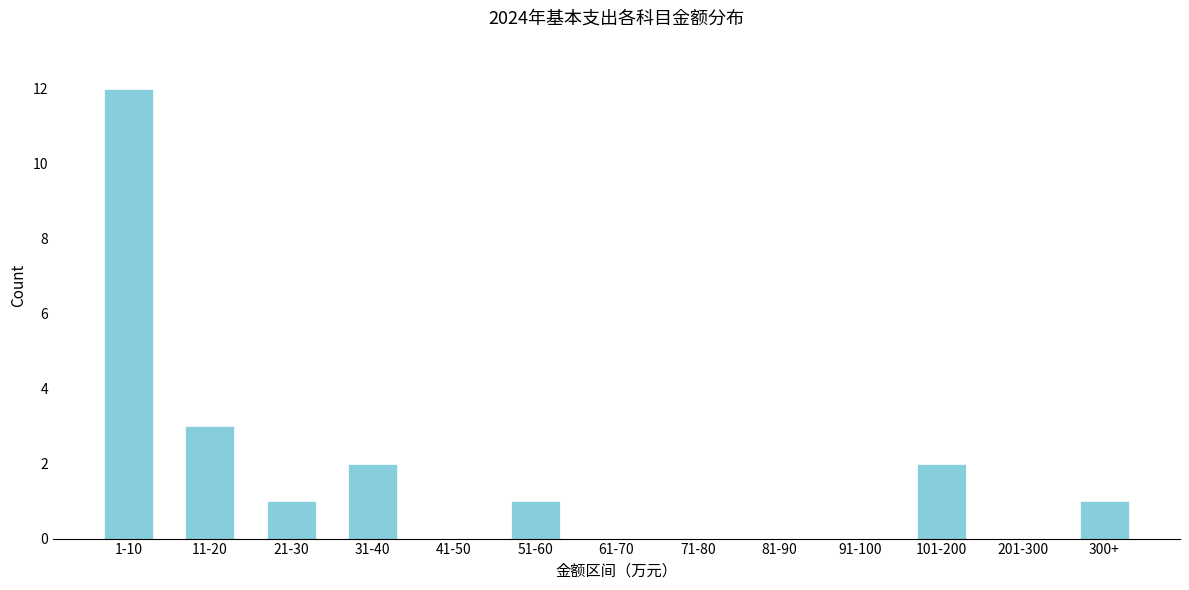

Reading right to left, extract all data points from this chart.

300+=1	201-300=0	101-200=2	91-100=0	81-90=0	71-80=0	61-70=0	51-60=1	41-50=0	31-40=2	21-30=1	11-20=3	1-10=12